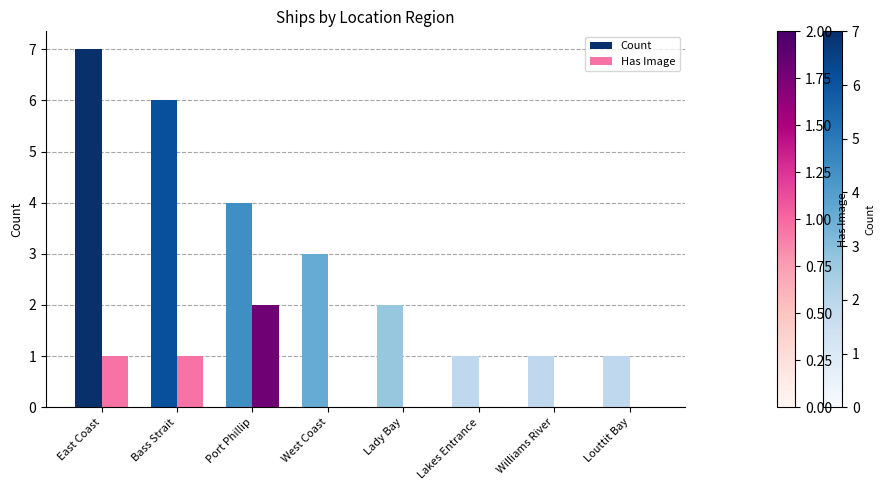

What is the approximate value of Count at East Coast?

7